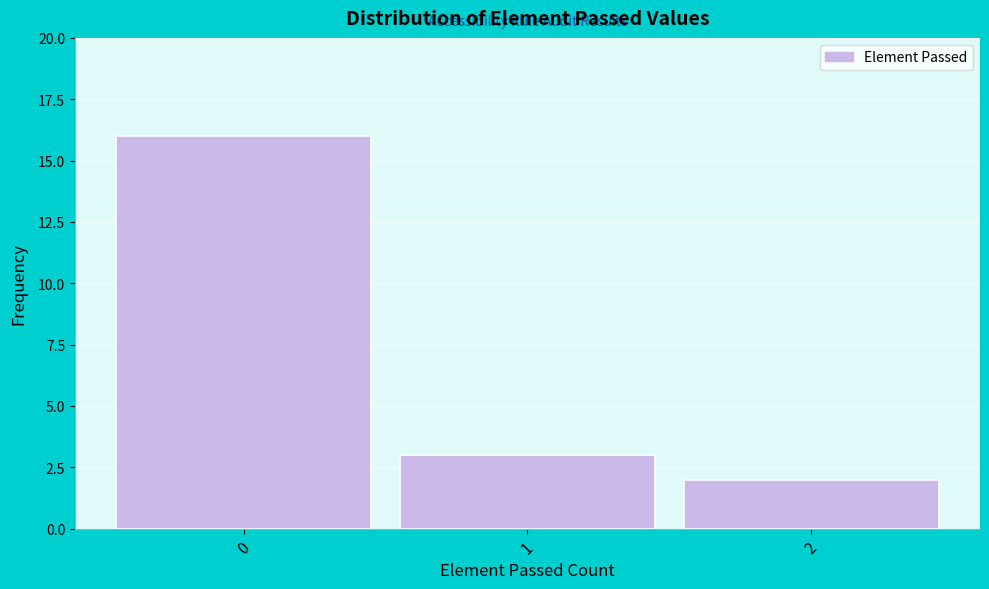

Reading left to right, list every bar in this chart as the range it spans on the x-axis followed by its height. The values are not printed on the chart, so give them approximately, as read against the axis.

-0.5 to 0.5: 16
0.5 to 1.5: 3
1.5 to 2.5: 2